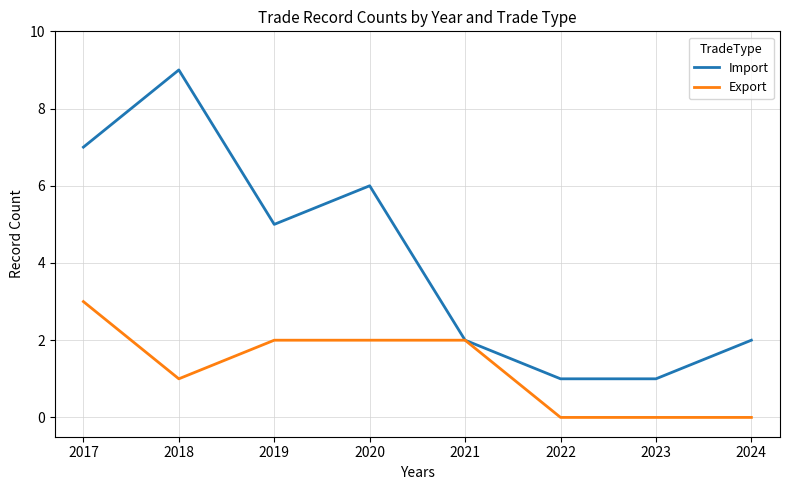

Is the value of Export at 2021 greater than the value of Import at 2022?

Yes